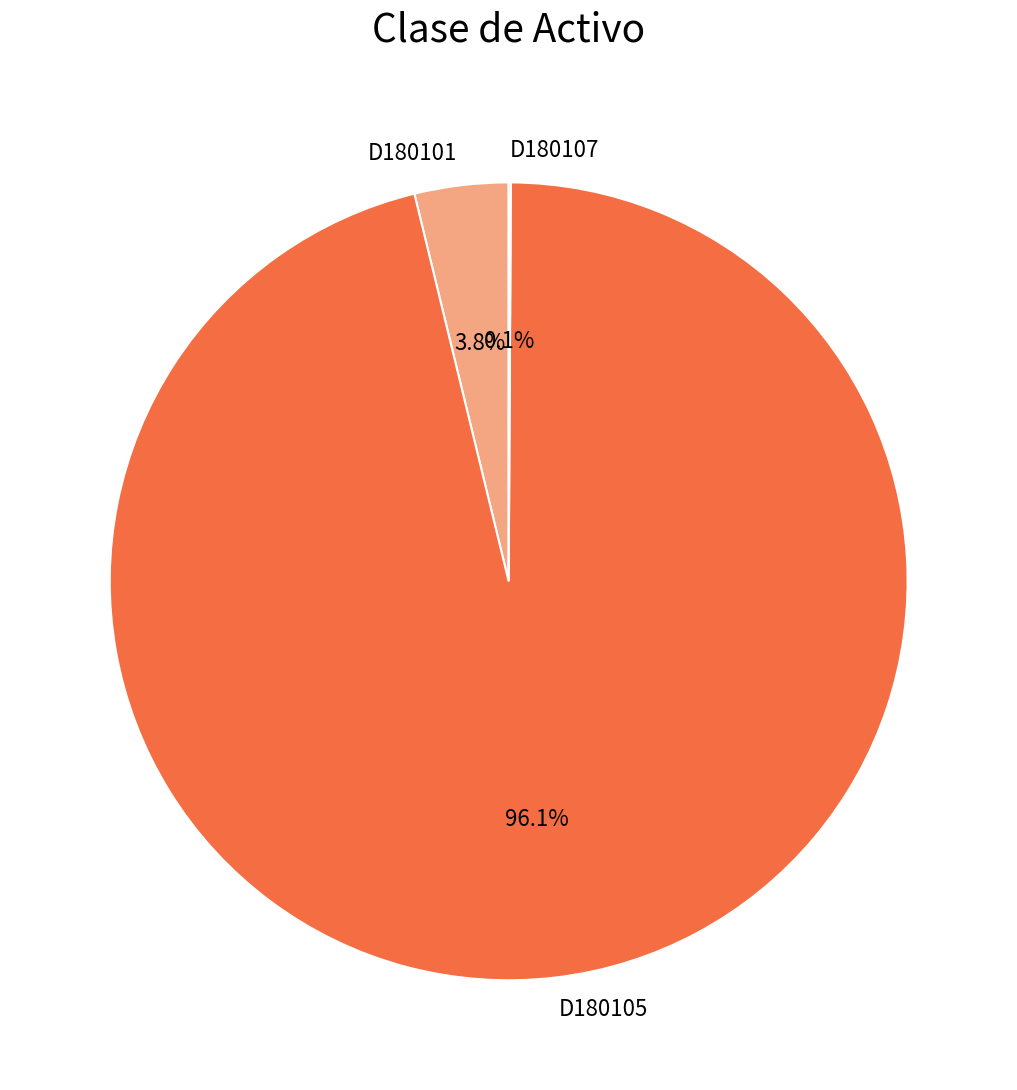

To the nearest percent, what percentage of the pie is D180101?

4%